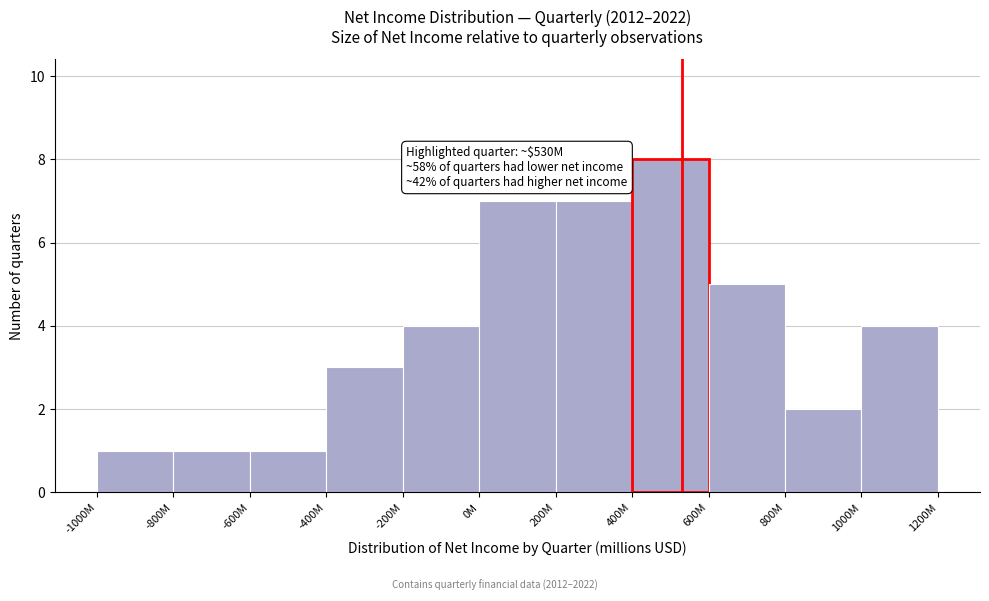

Reading left to right, extract all data points from this chart.

-1000M=1	-800M=1	-600M=1	-400M=3	-200M=4	0M=7	200M=7	400M=8	600M=5	800M=2	1000M=4